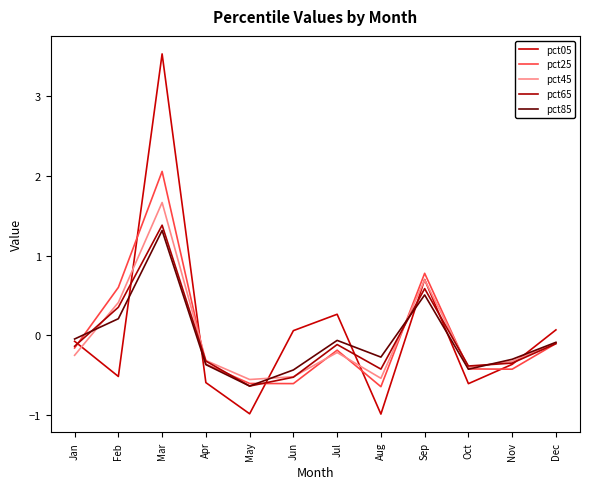

At which label is pct05 closest to 1?

Sep